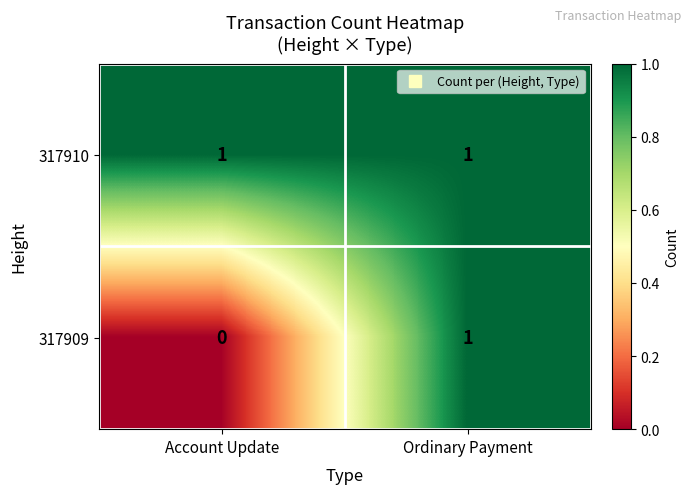

List the labels in order of 317909 value, smallest first.

Account Update, Ordinary Payment